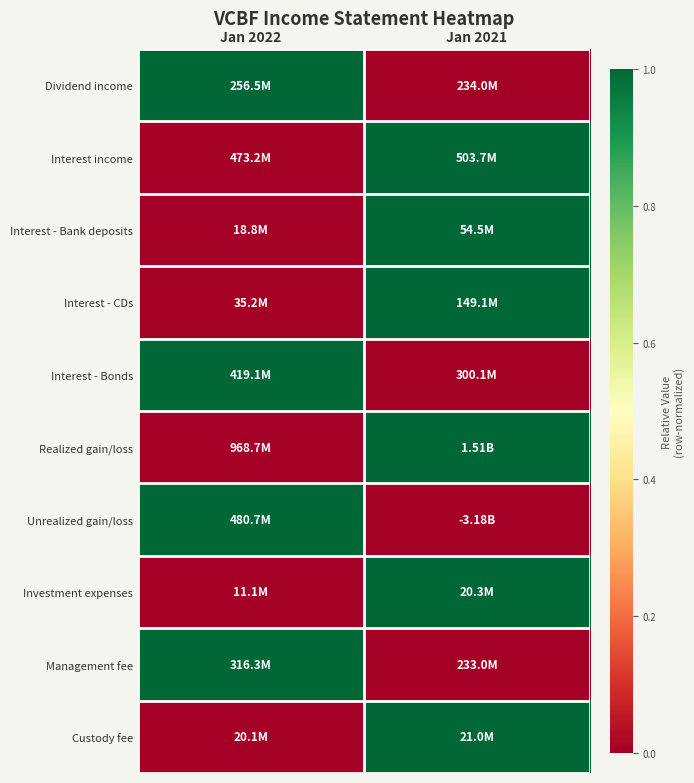

Reading right to left, what are all the values shown in this chart?

Dividend income: Jan 2021=0	Jan 2022=1
Interest income: Jan 2021=1	Jan 2022=0
Interest - Bank deposits: Jan 2021=1	Jan 2022=0
Interest - CDs: Jan 2021=1	Jan 2022=0
Interest - Bonds: Jan 2021=0	Jan 2022=1
Realized gain/loss: Jan 2021=1	Jan 2022=0
Unrealized gain/loss: Jan 2021=0	Jan 2022=1
Investment expenses: Jan 2021=1	Jan 2022=0
Management fee: Jan 2021=0	Jan 2022=1
Custody fee: Jan 2021=1	Jan 2022=0